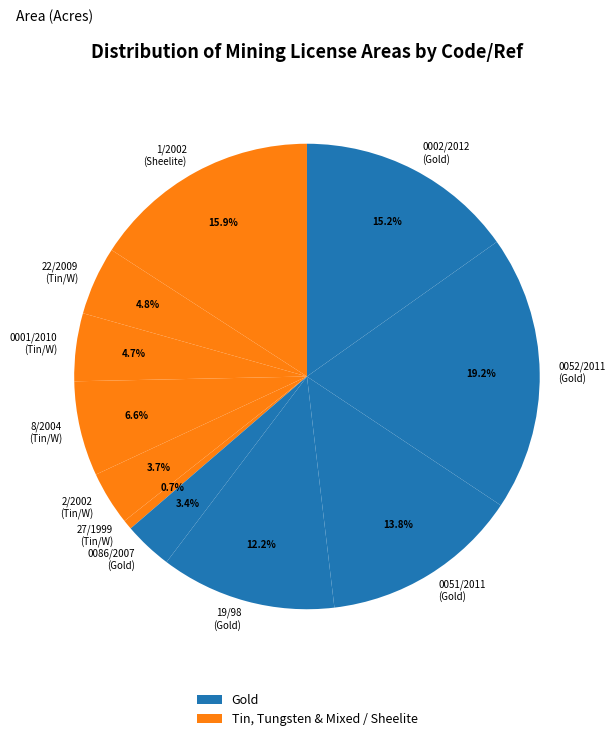

What is the ratio of the value at 0001/2010 (Tin/W) to the value at 0002/2012 (Gold)?

0.3